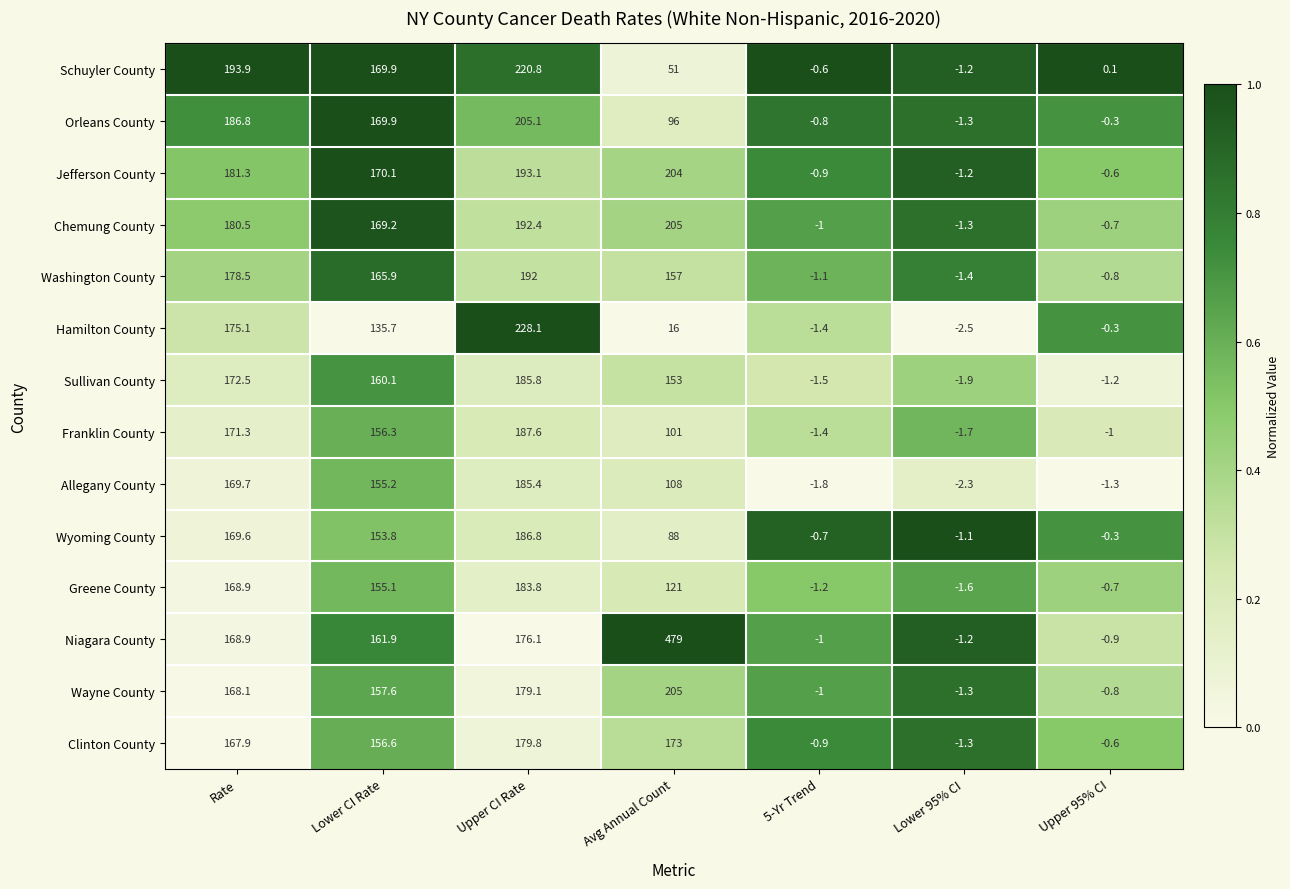

What is the difference between the Jefferson County values at Avg Annual Count and 5-Yr Trend?

204.9